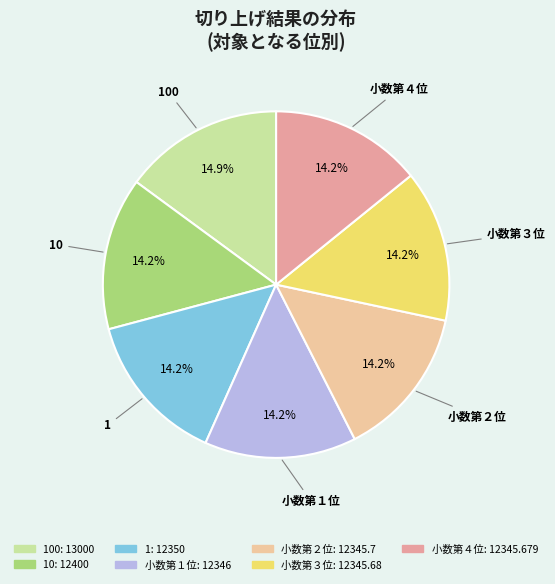

Is there any slice that represents more than half of the pie?

No